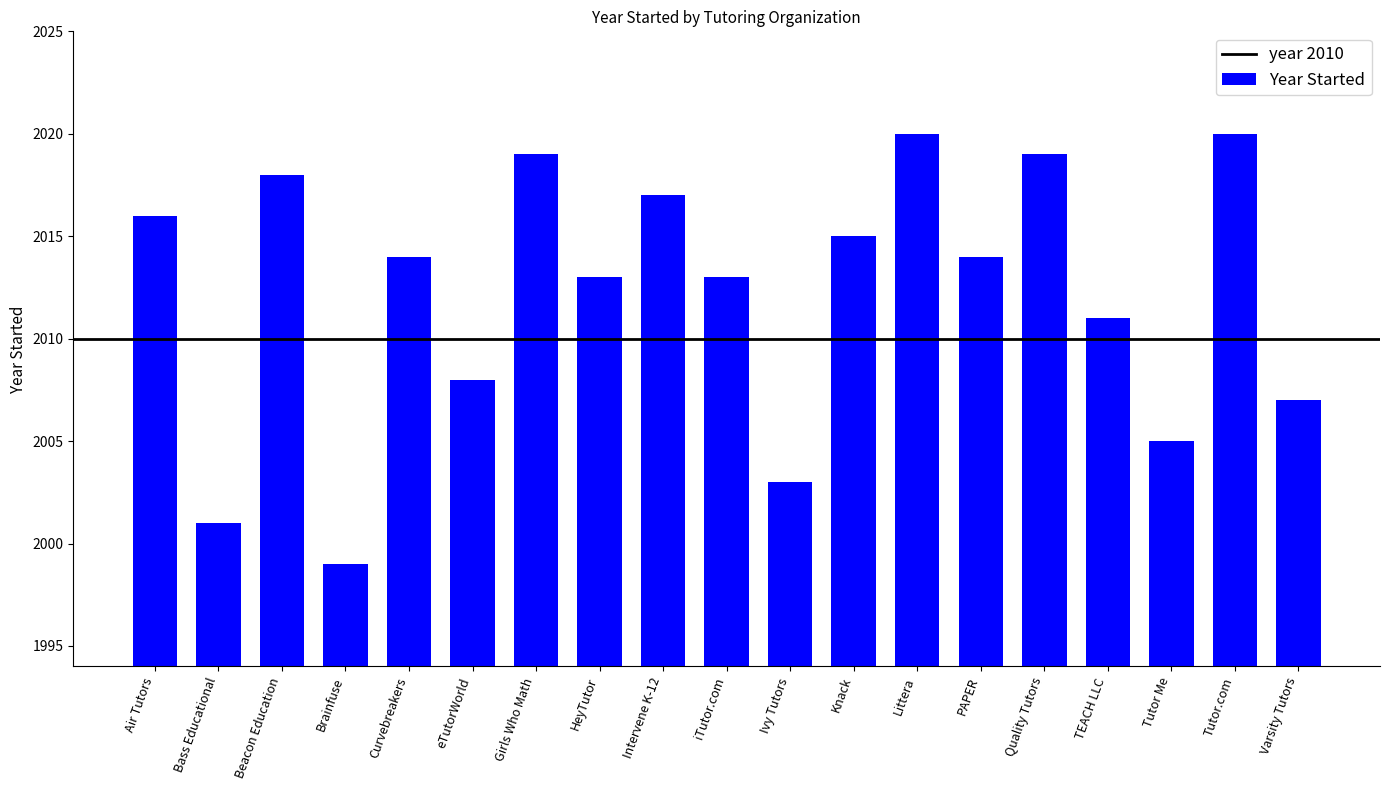

What is the approximate value at Brainfuse, to the nearest 5?

2000